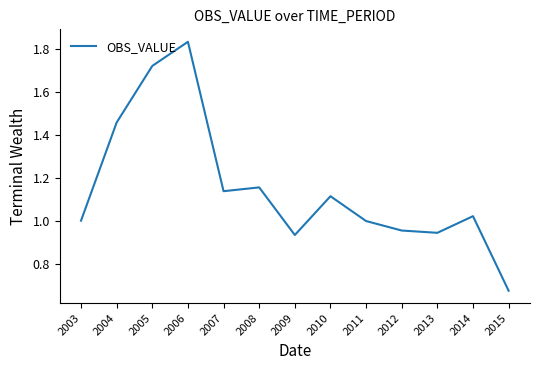

Does the chart display data point markers on the line(s)?

No